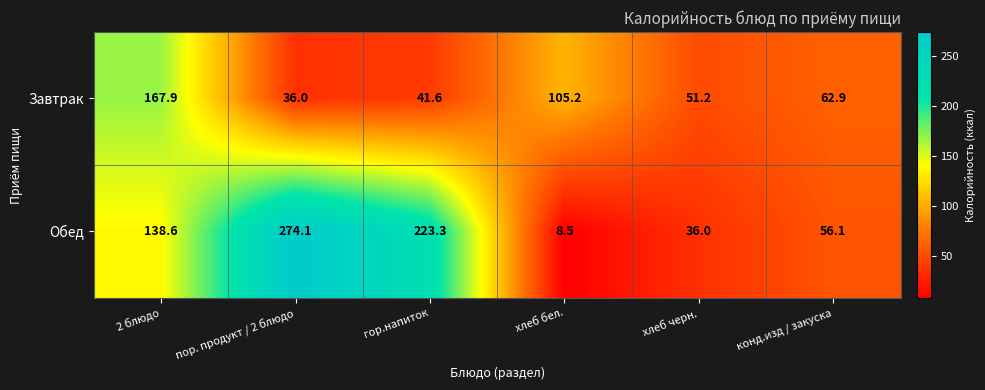

What is the sum of the Обед values at конд.изд / закуска and хлеб черн.?

92.1